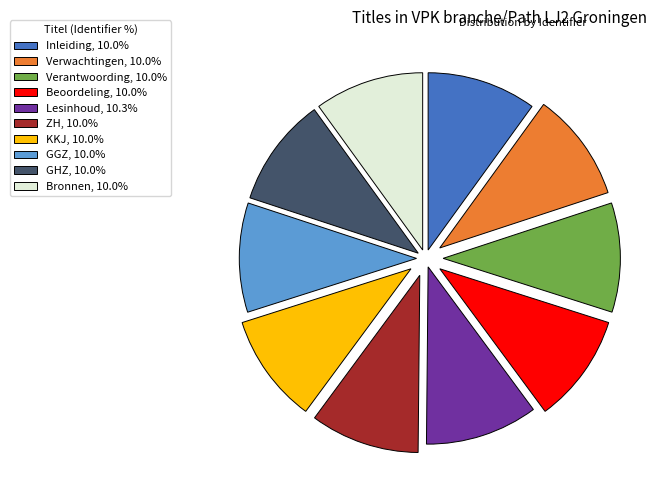

True or false: Lesinhoud accounts for 10% of the total.

True